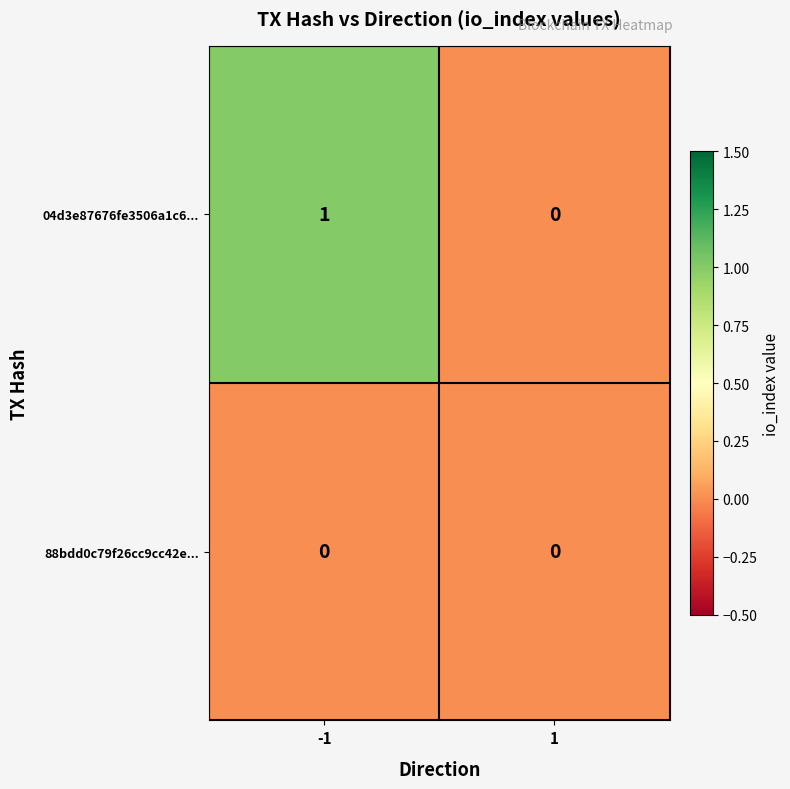

Reading right to left, transcribe all the data shown in this chart.

04d3e87676fe3506a1c6...: 0	1
88bdd0c79f26cc9cc42e...: 0	0